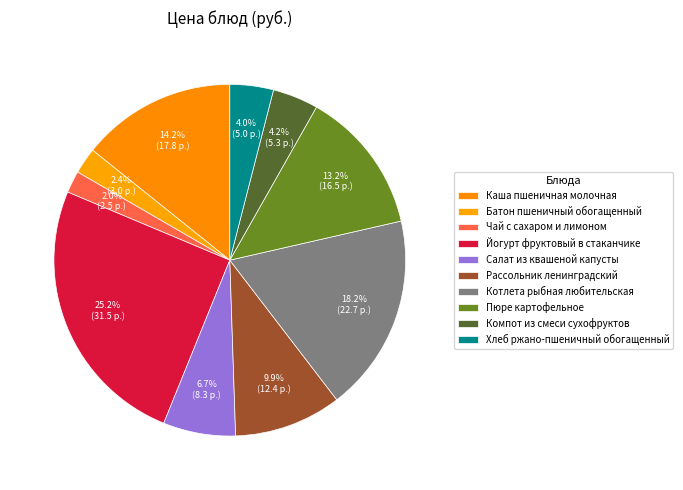

Does any single category account for the majority?

No